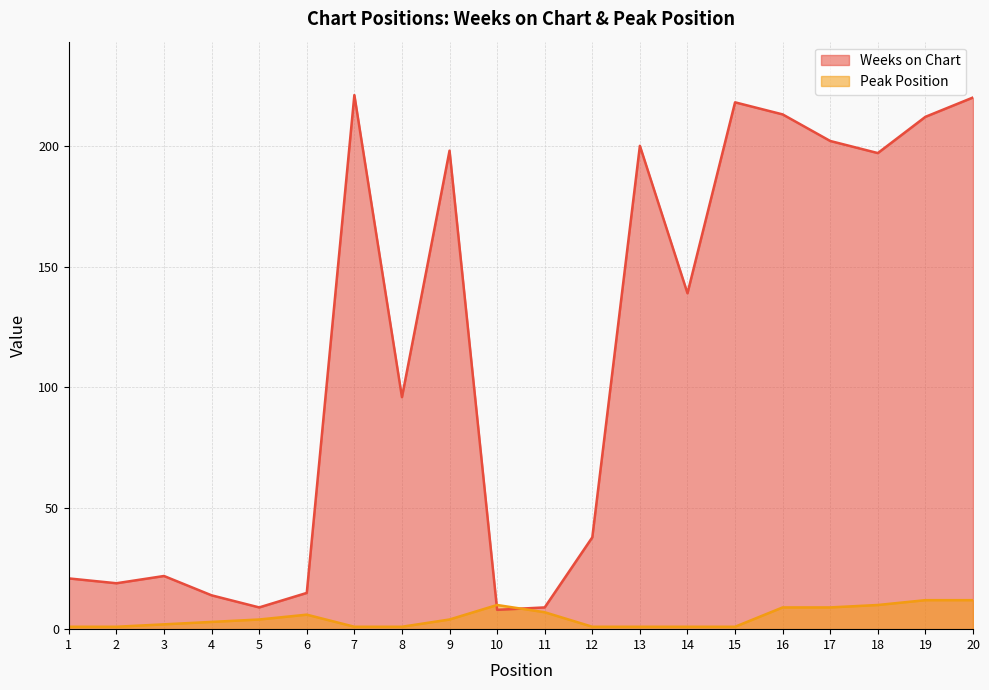

What is the difference between the highest and lowest values at 18?

187